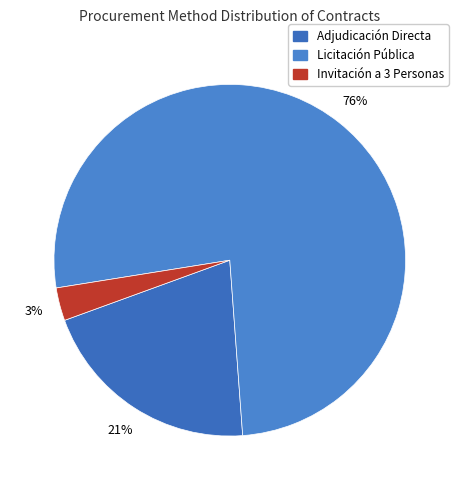

Count the number of slices in the pie.

3